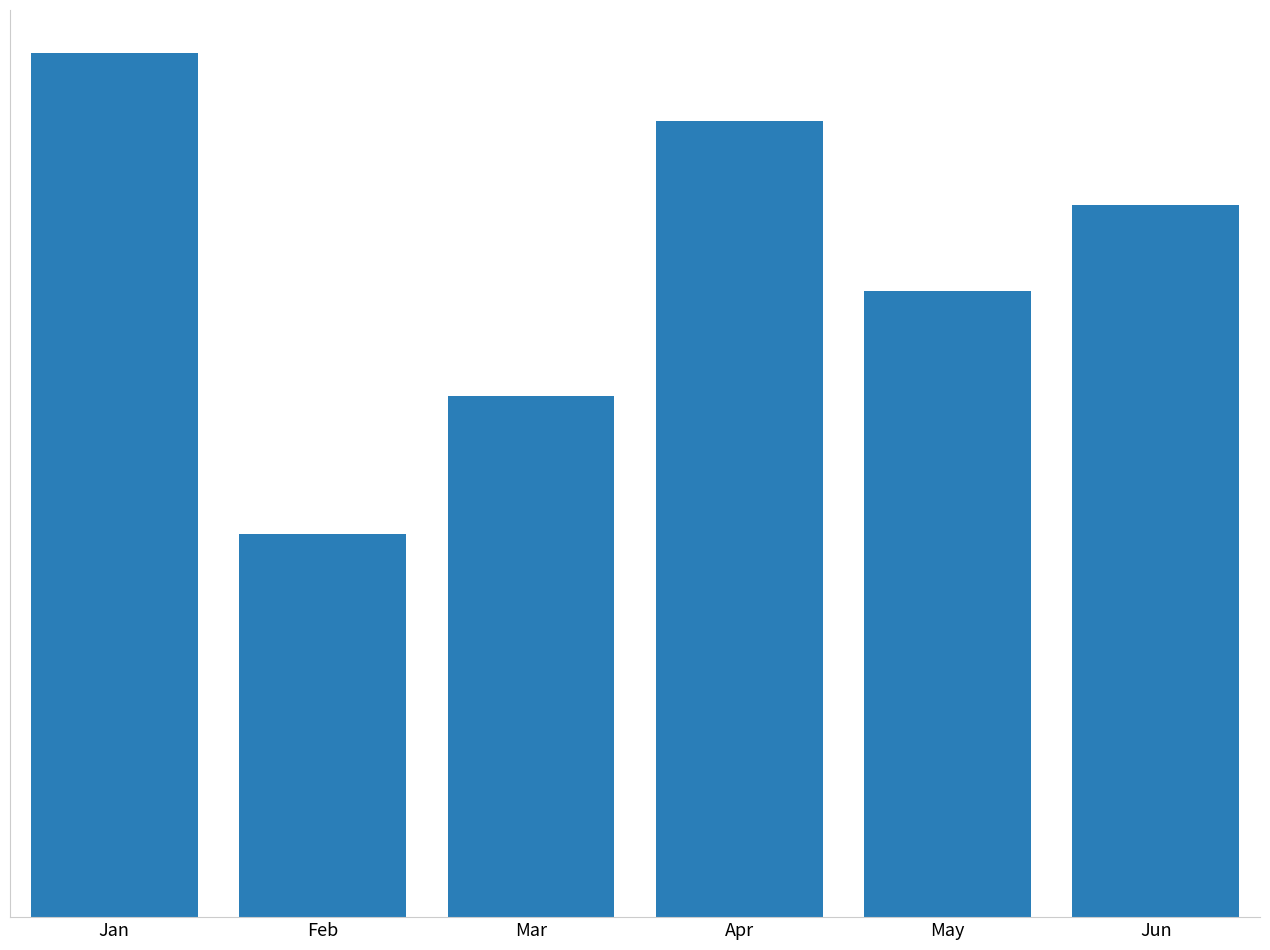

Rank the categories by value from lowest to highest.

Feb, Mar, May, Jun, Apr, Jan